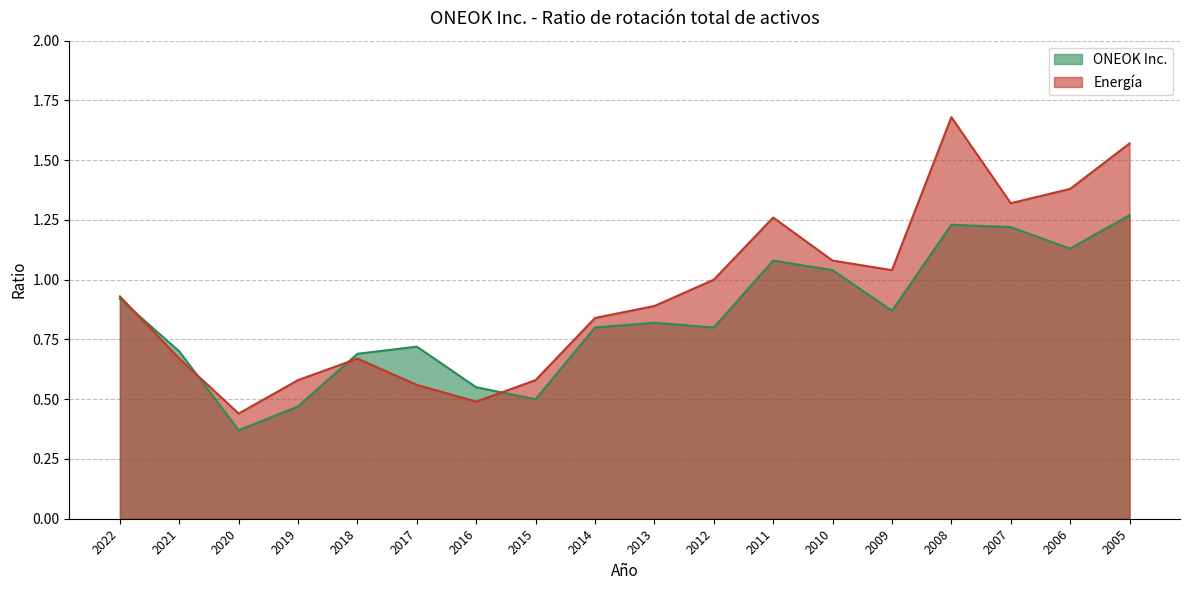

What is the difference between the highest and lowest values at 2012?

0.2